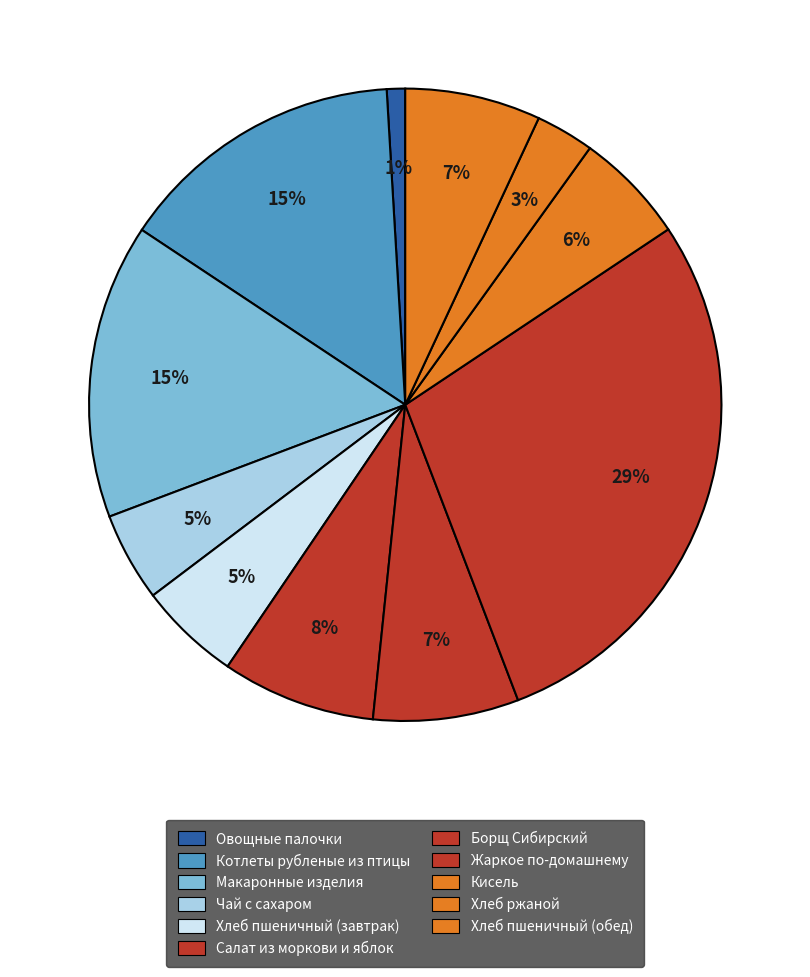

To the nearest percent, what is the difference between the largest and smallest slice percentages?

28%